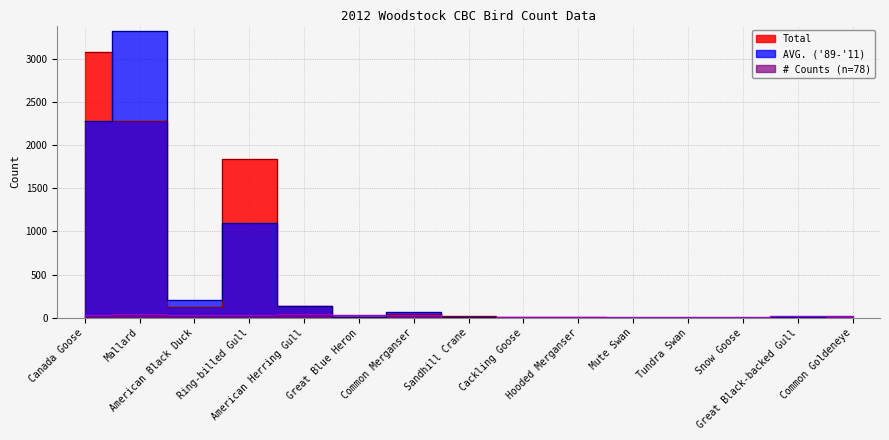

At which category is the sum across all series the highest?

Mallard